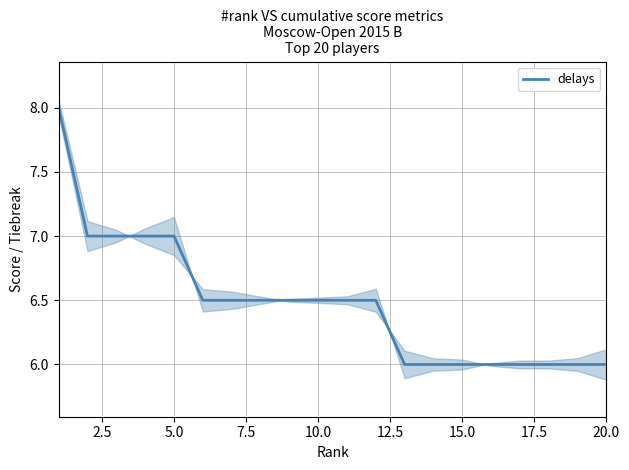

Is it true that delays equals 6.5 at 10.0?

True